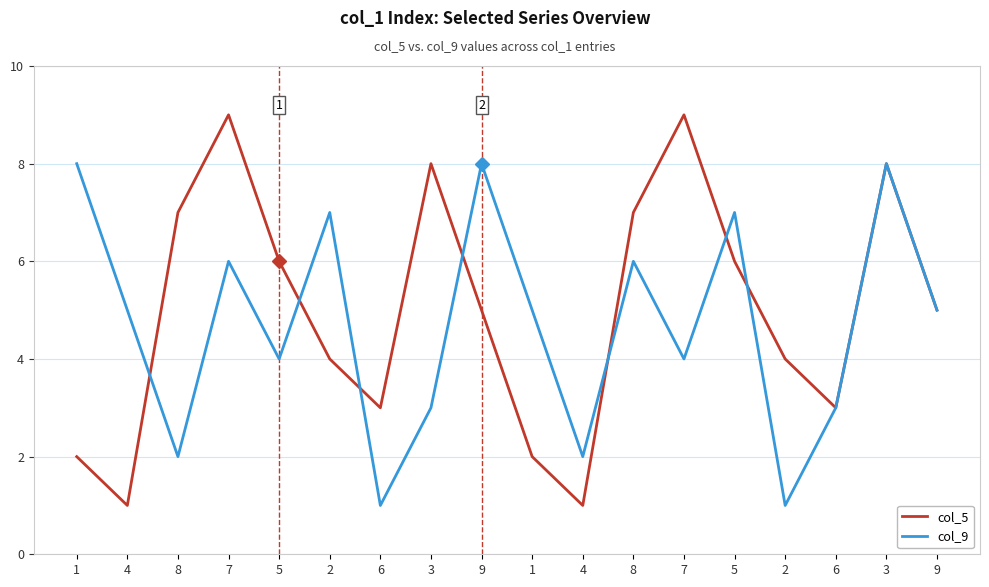

What is the total value across all series at 6?

4